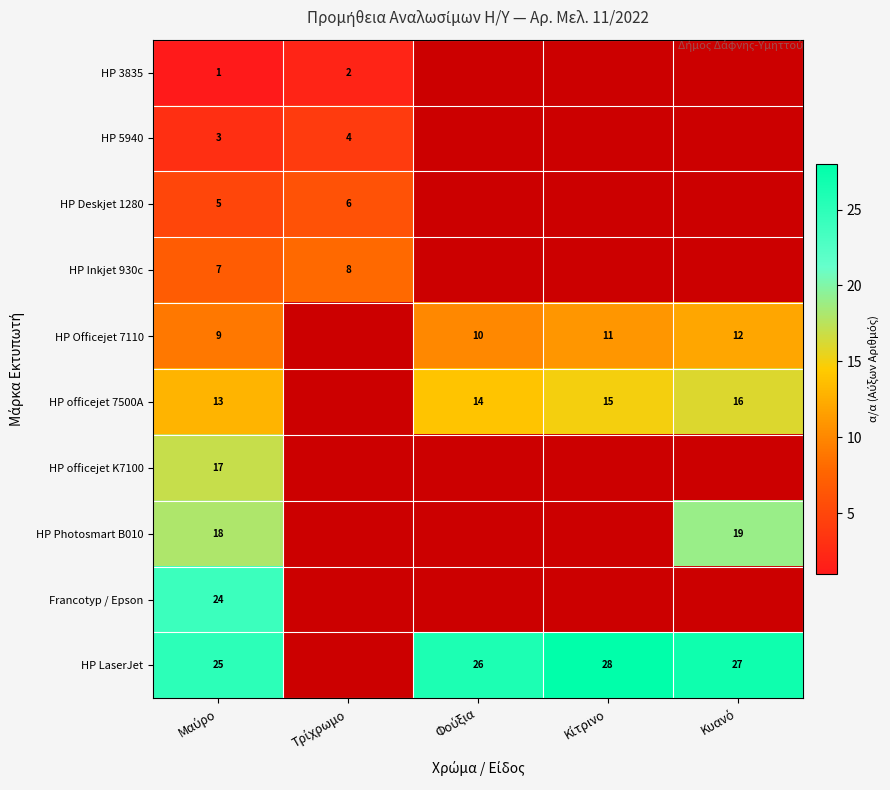

Which category has the highest value in the HP Officejet 7110 series?

Κυανό